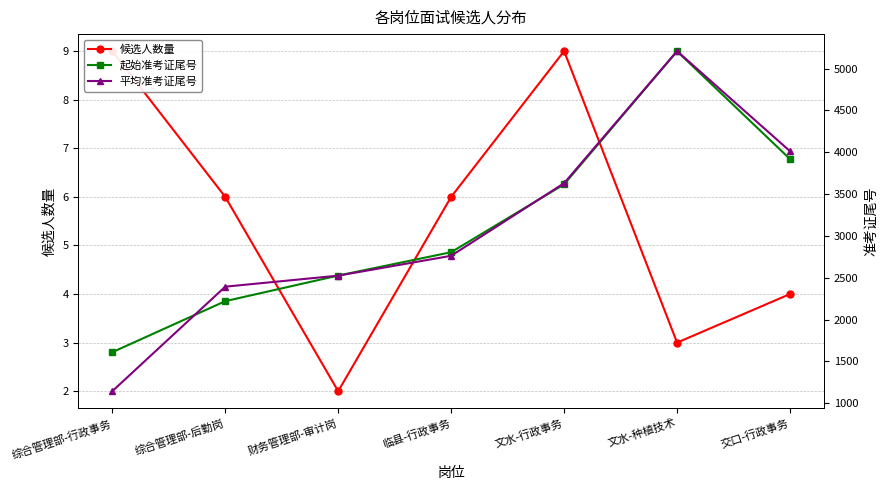

At which category does 起始准考证尾号 reach its first local peak?

文水-种植技术